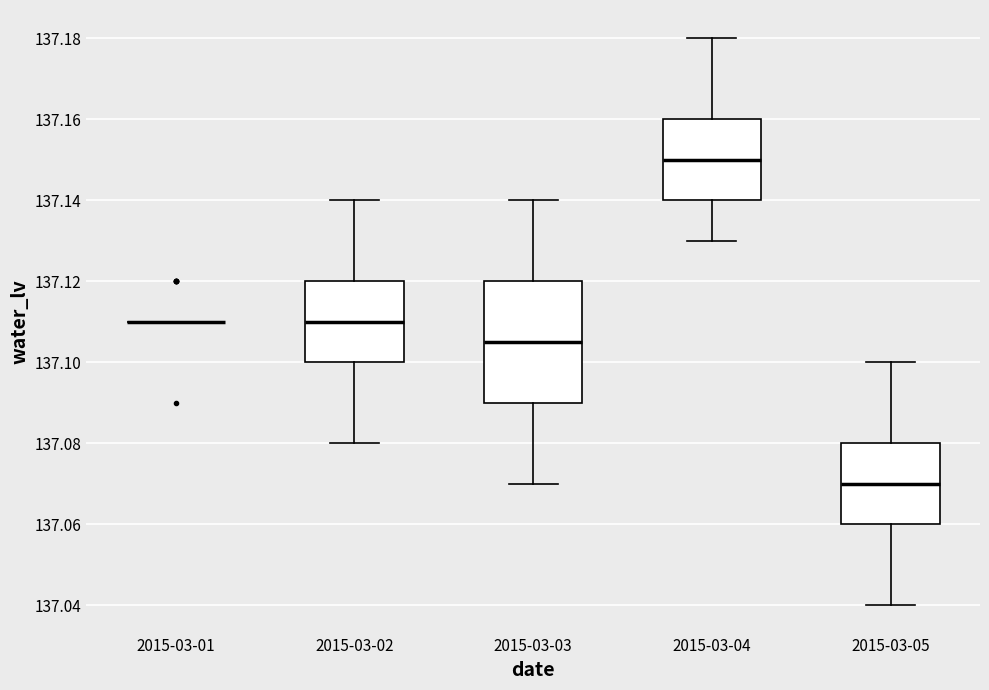

Where is the upper edge of the box for 2015-03-03 on the y-axis? The values are not printed on the chart, so give them approximately, as read against the axis.

137.120